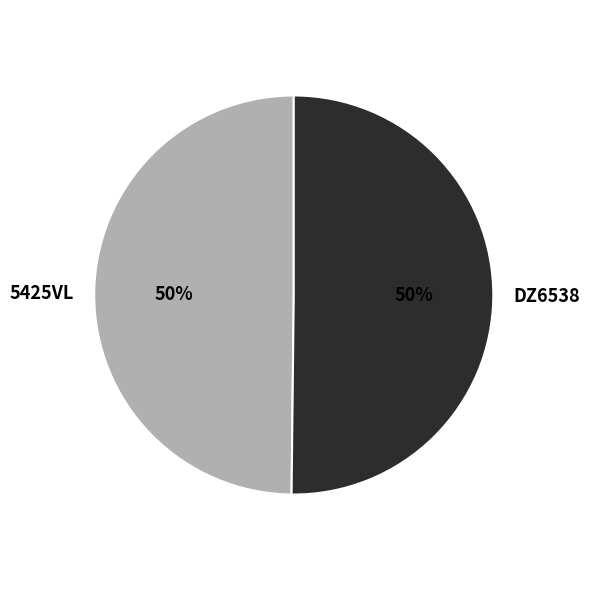

Approximately how many times larger is the value at 5425VL compared to DZ6538?

1.0